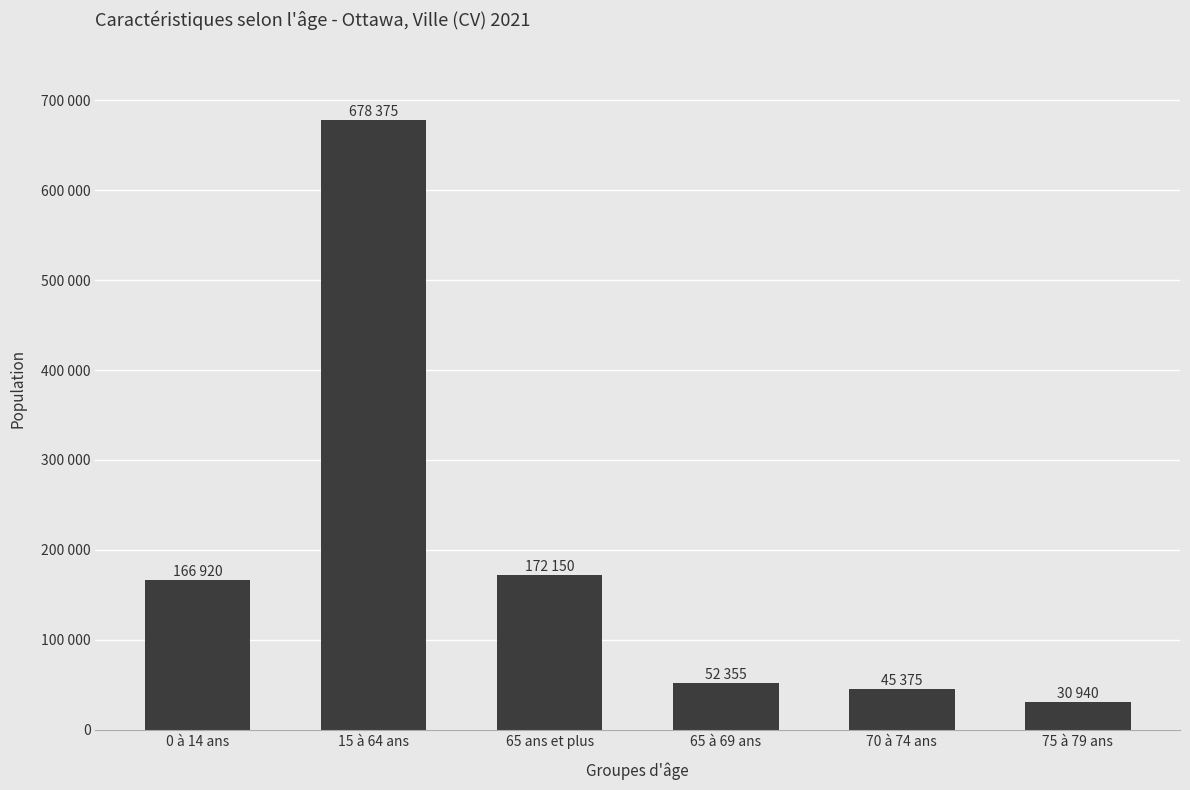

Are the bars horizontal?

No